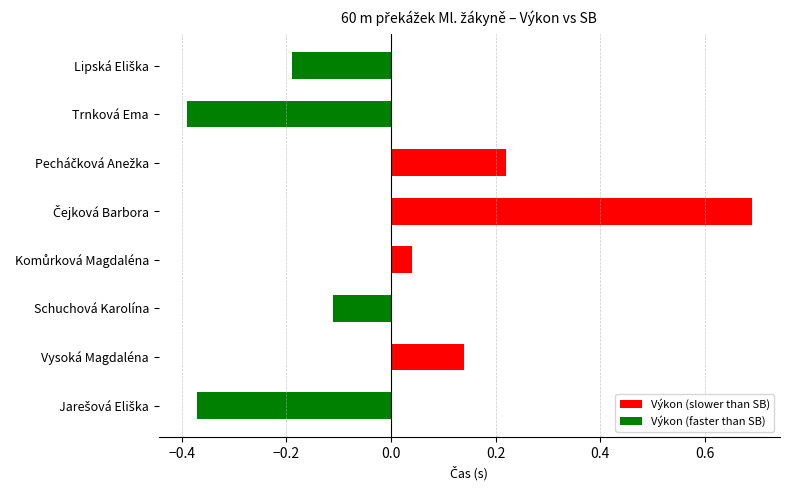

What is the difference between the maximum and second lowest values?

1.1